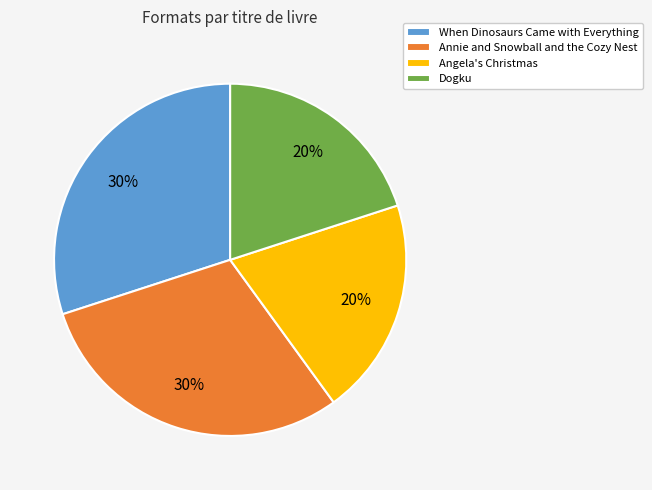

Is it true that Annie and Snowball and the Cozy Nest is 30% of the pie?

True